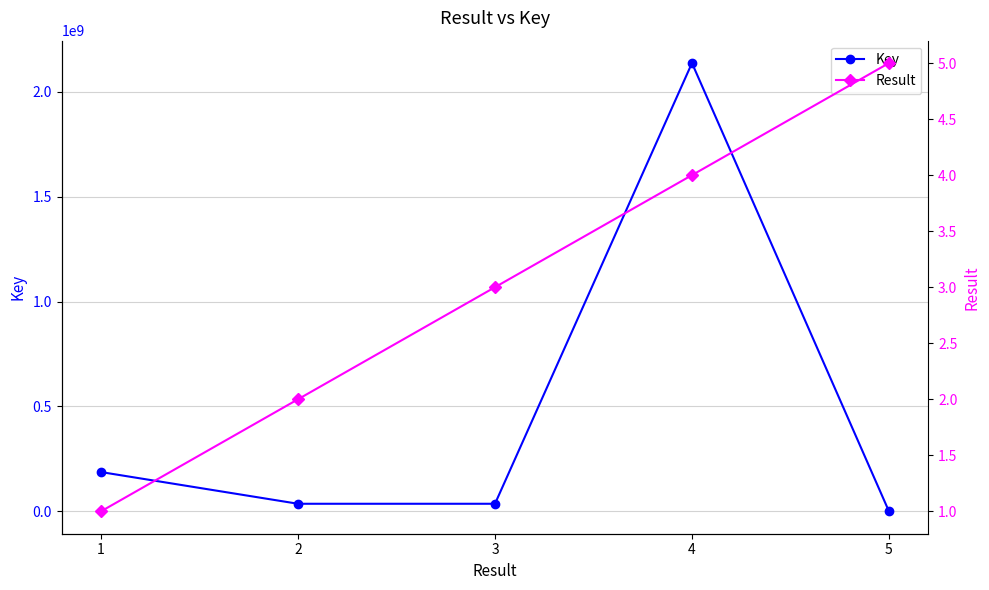

Between 2 and 4, which series saw the biggest shift?

Key